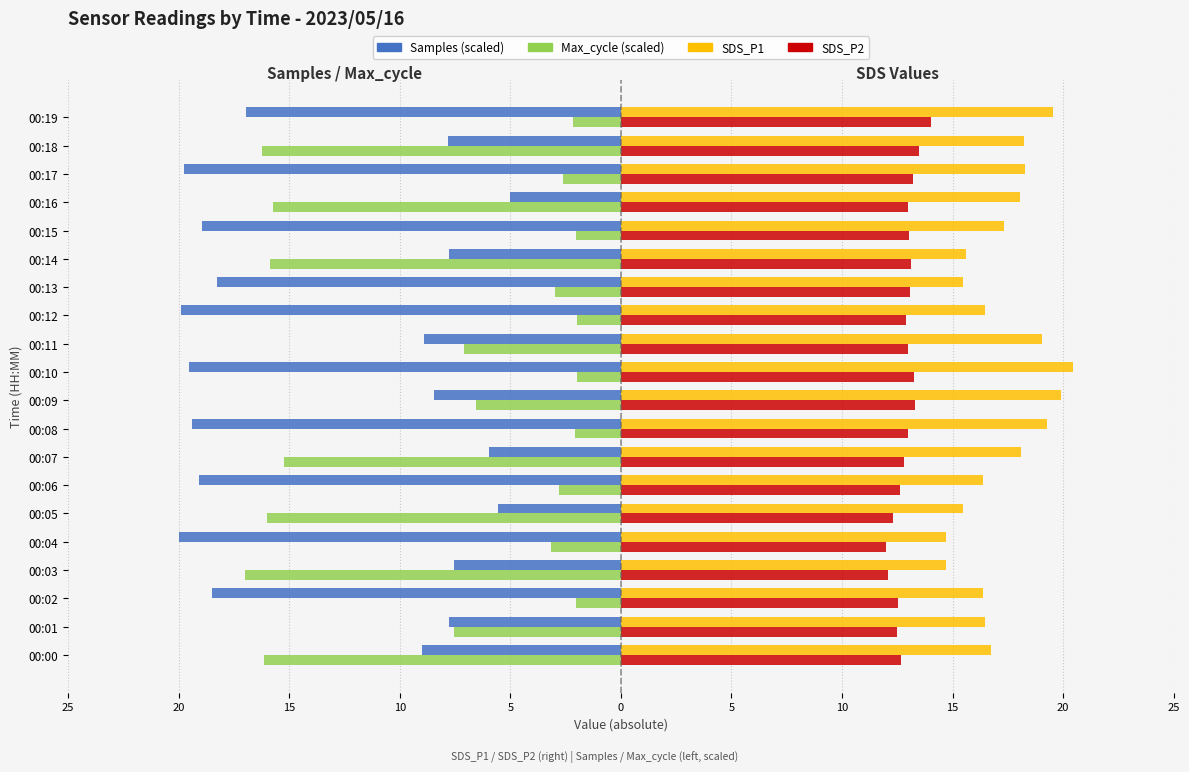

What is the greatest value displayed?

20.4